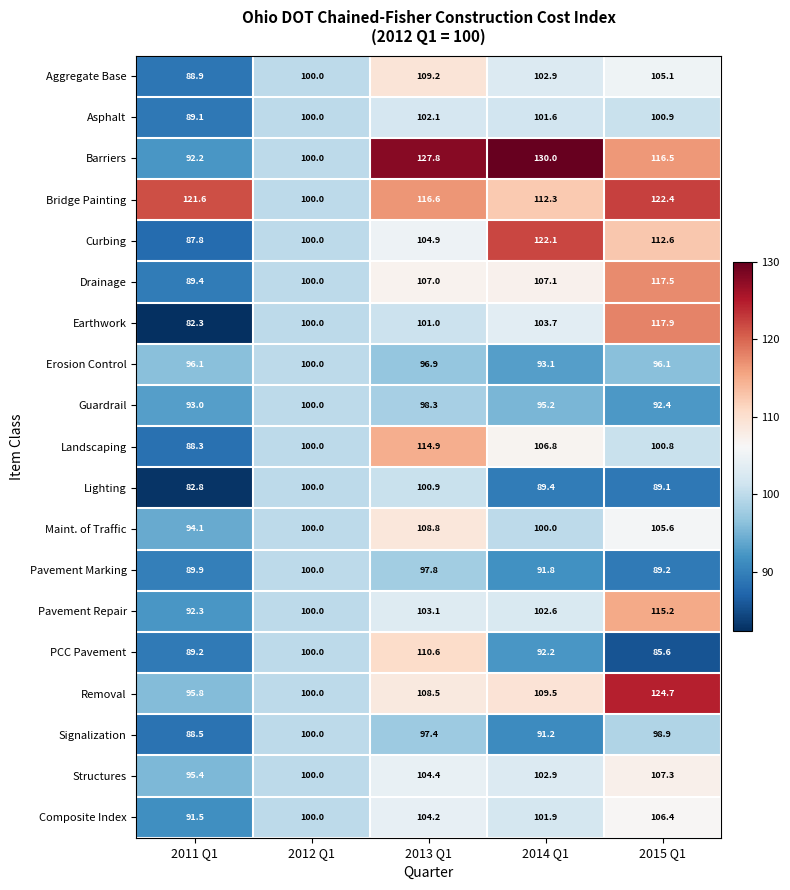

At how many categories does at least one series exceed 87?

5